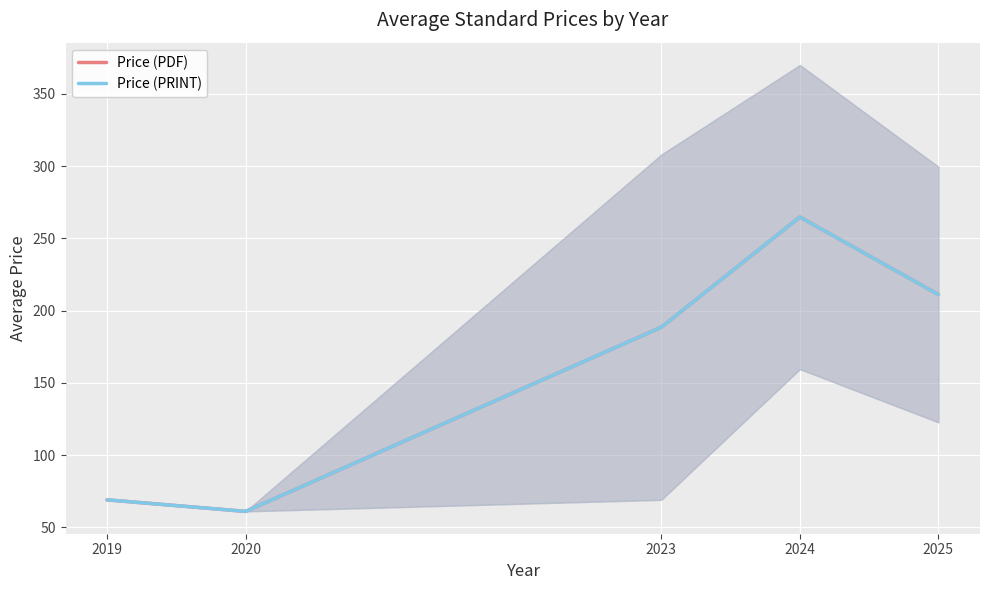

Reading left to right, what are all the values shown in this chart?

Price (PDF): 2019=69.0	2020=61.0	2023=188.5	2024=264.8	2025=211.1
Price (PRINT): 2019=69.0	2020=61.0	2023=188.5	2024=264.8	2025=211.1